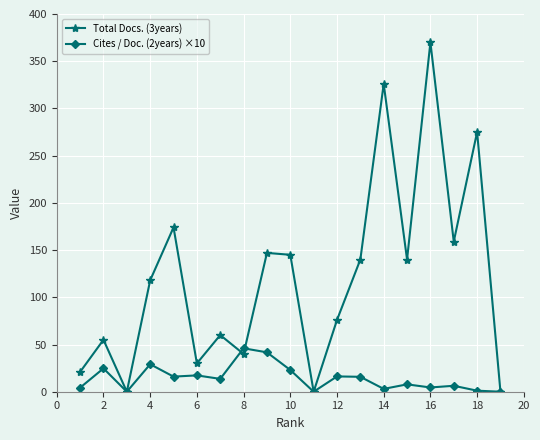

List the series in order of their overall mean, highest first.

Total Docs. (3years), Cites / Doc. (2years) ×10